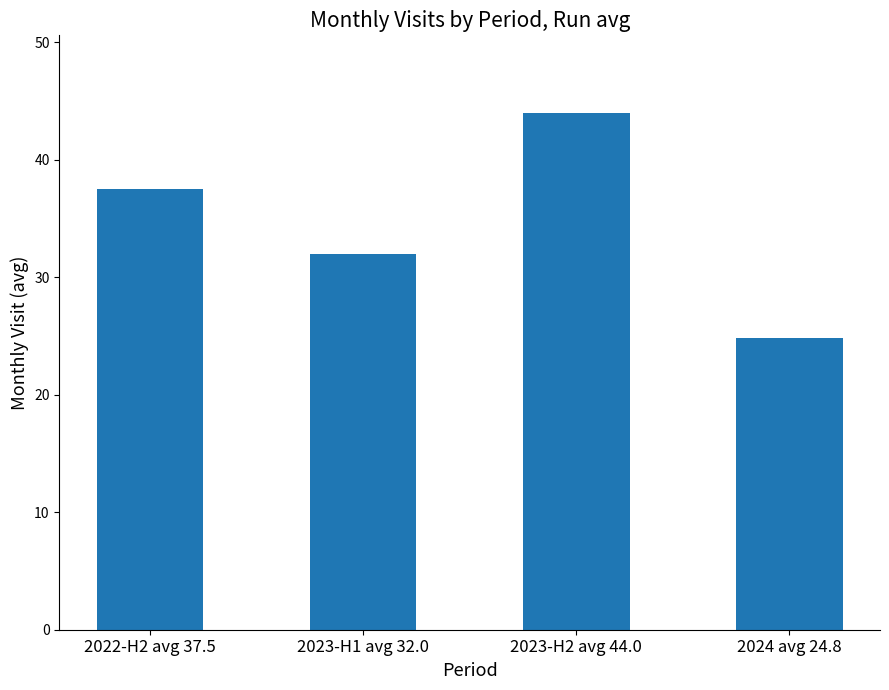

Reading right to left, transcribe all the data shown in this chart.

2024 avg 24.8=24.8	2023-H2 avg 44.0=44.0	2023-H1 avg 32.0=32.0	2022-H2 avg 37.5=37.5